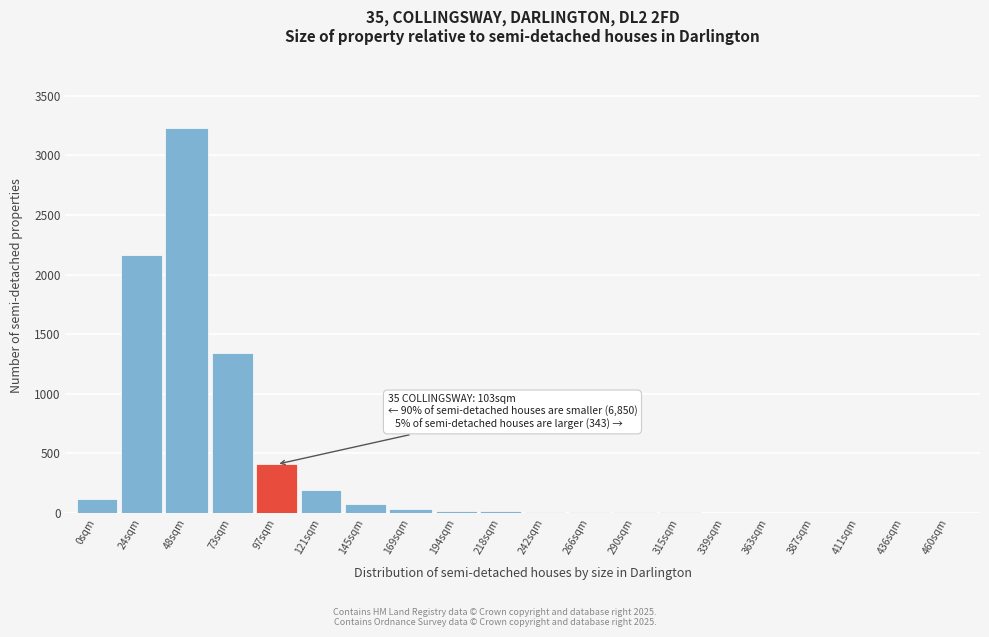

What is the sum of all values?

7599